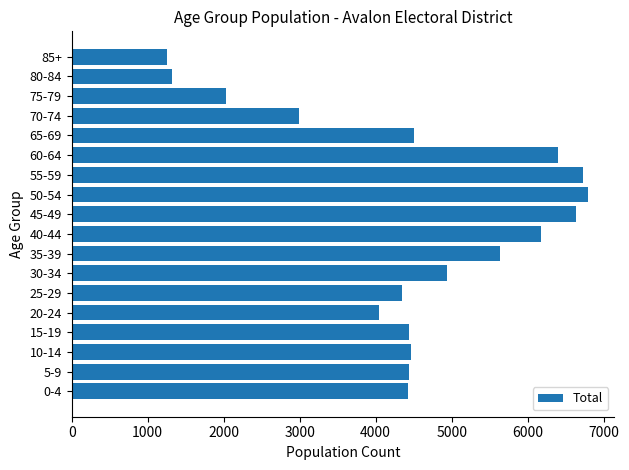

What is the change in value from 10-14 to 80-84?

-3145